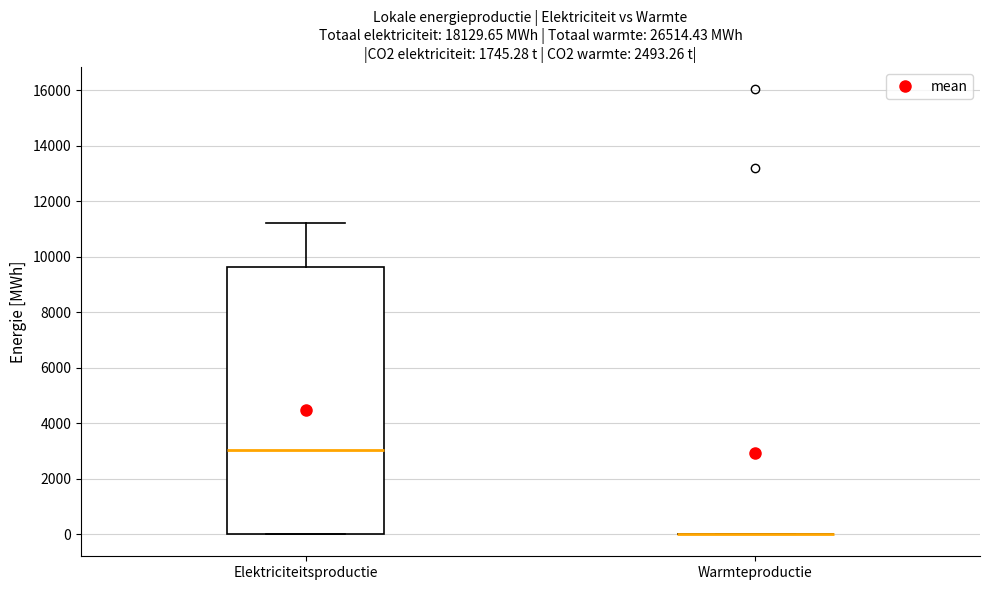

Comparing the boxes themselves (not the whiskers), which one is the tallest?

Elektriciteitsproductie